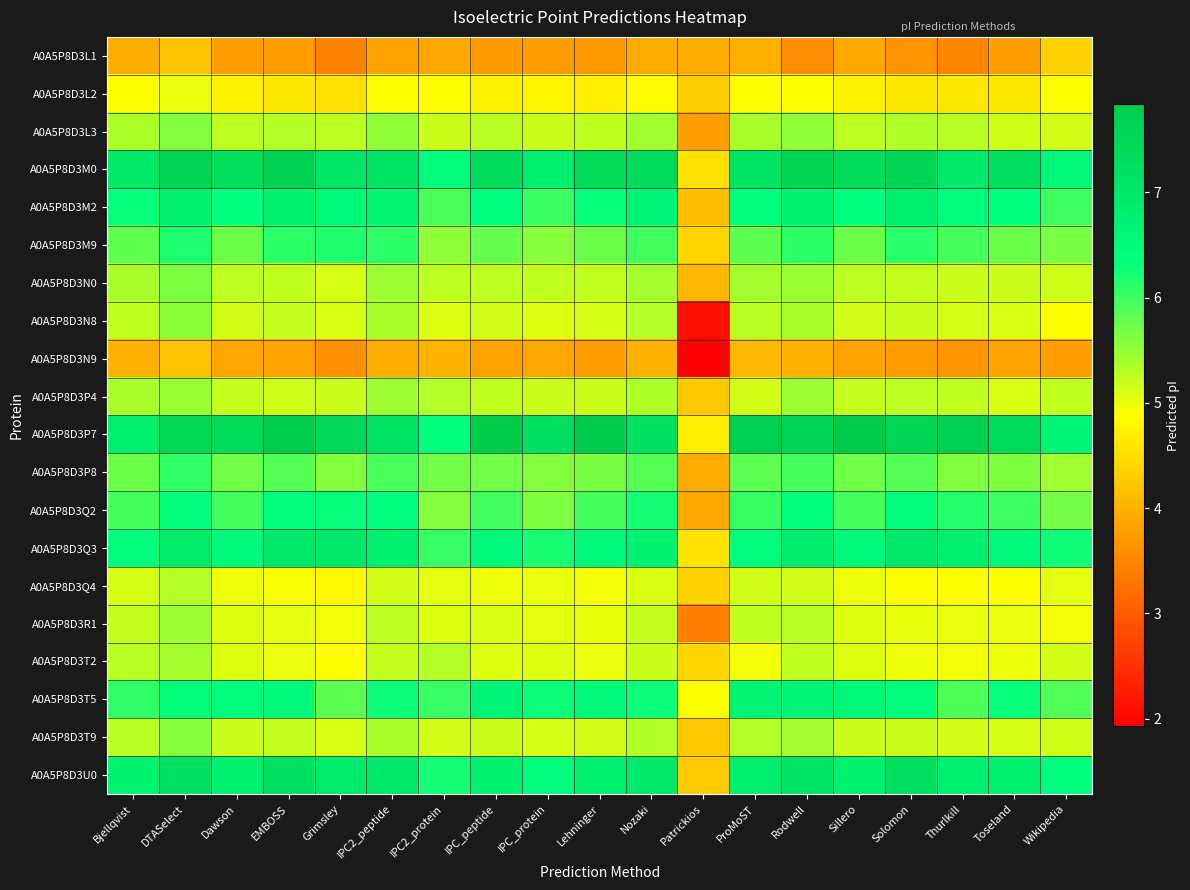

Reading left to right, list all the values displayed in this chart.

A0A5P8D3L1: Bjellqvist=3.9	DTASelect=4.2	Dawson=3.8	EMBOSS=3.8	Grimsley=3.4	IPC2_peptide=3.8	IPC2_protein=3.8	IPC_peptide=3.7	IPC_protein=3.7	Lehninger=3.7	Nozaki=3.9	Patrickios=3.9	ProMoST=4.0	Rodwell=3.6	Sillero=3.9	Solomon=3.6	Thurlkill=3.5	Toseland=3.8	Wikipedia=4.4
A0A5P8D3L2: Bjellqvist=4.9	DTASelect=5.0	Dawson=4.7	EMBOSS=4.6	Grimsley=4.5	IPC2_peptide=4.9	IPC2_protein=4.9	IPC_peptide=4.7	IPC_protein=4.8	Lehninger=4.7	Nozaki=4.8	Patrickios=4.3	ProMoST=4.9	Rodwell=4.9	Sillero=4.7	Solomon=4.6	Thurlkill=4.6	Toseland=4.6	Wikipedia=4.9
A0A5P8D3L3: Bjellqvist=5.4	DTASelect=5.6	Dawson=5.3	EMBOSS=5.3	Grimsley=5.3	IPC2_peptide=5.5	IPC2_protein=5.2	IPC_peptide=5.3	IPC_protein=5.2	Lehninger=5.2	Nozaki=5.4	Patrickios=3.8	ProMoST=5.4	Rodwell=5.5	Sillero=5.3	Solomon=5.3	Thurlkill=5.3	Toseland=5.2	Wikipedia=5.1
A0A5P8D3M0: Bjellqvist=7.0	DTASelect=7.5	Dawson=7.3	EMBOSS=7.7	Grimsley=7.1	IPC2_peptide=7.1	IPC2_protein=6.5	IPC_peptide=7.4	IPC_protein=6.8	Lehninger=7.4	Nozaki=7.4	Patrickios=4.5	ProMoST=7.1	Rodwell=7.6	Sillero=7.4	Solomon=7.6	Thurlkill=7.0	Toseland=7.3	Wikipedia=6.6
A0A5P8D3M2: Bjellqvist=6.3	DTASelect=6.8	Dawson=6.3	EMBOSS=6.8	Grimsley=6.6	IPC2_peptide=6.7	IPC2_protein=5.9	IPC_peptide=6.4	IPC_protein=6.0	Lehninger=6.3	Nozaki=6.6	Patrickios=4.1	ProMoST=6.4	Rodwell=6.7	Sillero=6.3	Solomon=6.8	Thurlkill=6.4	Toseland=6.4	Wikipedia=6.0
A0A5P8D3M9: Bjellqvist=5.8	DTASelect=6.2	Dawson=5.8	EMBOSS=6.1	Grimsley=6.2	IPC2_peptide=6.1	IPC2_protein=5.5	IPC_peptide=5.8	IPC_protein=5.5	Lehninger=5.7	Nozaki=6.0	Patrickios=4.4	ProMoST=5.8	Rodwell=6.1	Sillero=5.8	Solomon=6.1	Thurlkill=6.0	Toseland=5.7	Wikipedia=5.7
A0A5P8D3N0: Bjellqvist=5.4	DTASelect=5.6	Dawson=5.3	EMBOSS=5.2	Grimsley=5.1	IPC2_peptide=5.4	IPC2_protein=5.3	IPC_peptide=5.3	IPC_protein=5.2	Lehninger=5.2	Nozaki=5.4	Patrickios=4.1	ProMoST=5.4	Rodwell=5.5	Sillero=5.3	Solomon=5.2	Thurlkill=5.2	Toseland=5.2	Wikipedia=5.2
A0A5P8D3N8: Bjellqvist=5.2	DTASelect=5.5	Dawson=5.2	EMBOSS=5.2	Grimsley=5.1	IPC2_peptide=5.4	IPC2_protein=5.1	IPC_peptide=5.2	IPC_protein=5.1	Lehninger=5.1	Nozaki=5.3	Patrickios=2.1	ProMoST=5.3	Rodwell=5.4	Sillero=5.2	Solomon=5.2	Thurlkill=5.1	Toseland=5.1	Wikipedia=4.9
A0A5P8D3N9: Bjellqvist=4.0	DTASelect=4.2	Dawson=3.9	EMBOSS=3.8	Grimsley=3.6	IPC2_peptide=3.9	IPC2_protein=4.0	IPC_peptide=3.8	IPC_protein=3.9	Lehninger=3.8	Nozaki=4.0	Patrickios=1.9	ProMoST=4.0	Rodwell=4.0	Sillero=3.8	Solomon=3.7	Thurlkill=3.7	Toseland=3.8	Wikipedia=3.8
A0A5P8D3P4: Bjellqvist=5.4	DTASelect=5.5	Dawson=5.2	EMBOSS=5.2	Grimsley=5.2	IPC2_peptide=5.4	IPC2_protein=5.3	IPC_peptide=5.2	IPC_protein=5.2	Lehninger=5.2	Nozaki=5.4	Patrickios=4.3	ProMoST=5.2	Rodwell=5.4	Sillero=5.2	Solomon=5.3	Thurlkill=5.2	Toseland=5.1	Wikipedia=5.2
A0A5P8D3P7: Bjellqvist=6.8	DTASelect=7.5	Dawson=7.4	EMBOSS=7.8	Grimsley=7.5	IPC2_peptide=7.1	IPC2_protein=6.3	IPC_peptide=7.8	IPC_protein=7.2	Lehninger=7.8	Nozaki=7.2	Patrickios=4.7	ProMoST=7.7	Rodwell=7.6	Sillero=7.8	Solomon=7.5	Thurlkill=7.7	Toseland=7.4	Wikipedia=6.6
A0A5P8D3P8: Bjellqvist=5.7	DTASelect=6.1	Dawson=5.7	EMBOSS=5.9	Grimsley=5.6	IPC2_peptide=5.9	IPC2_protein=5.7	IPC_peptide=5.7	IPC_protein=5.6	Lehninger=5.7	Nozaki=5.9	Patrickios=3.9	ProMoST=5.8	Rodwell=6.0	Sillero=5.7	Solomon=5.9	Thurlkill=5.6	Toseland=5.6	Wikipedia=5.4
A0A5P8D3Q2: Bjellqvist=5.9	DTASelect=6.4	Dawson=6.0	EMBOSS=6.4	Grimsley=6.3	IPC2_peptide=6.4	IPC2_protein=5.6	IPC_peptide=6.0	IPC_protein=5.6	Lehninger=6.0	Nozaki=6.2	Patrickios=3.9	ProMoST=6.0	Rodwell=6.3	Sillero=6.0	Solomon=6.5	Thurlkill=6.1	Toseland=6.0	Wikipedia=5.7
A0A5P8D3Q3: Bjellqvist=6.4	DTASelect=7.0	Dawson=6.5	EMBOSS=7.0	Grimsley=7.0	IPC2_peptide=6.8	IPC2_protein=6.0	IPC_peptide=6.5	IPC_protein=6.2	Lehninger=6.5	Nozaki=6.7	Patrickios=4.5	ProMoST=6.5	Rodwell=6.9	Sillero=6.5	Solomon=7.0	Thurlkill=6.8	Toseland=6.5	Wikipedia=6.3
A0A5P8D3Q4: Bjellqvist=5.1	DTASelect=5.3	Dawson=5.0	EMBOSS=4.9	Grimsley=4.8	IPC2_peptide=5.2	IPC2_protein=5.1	IPC_peptide=5.0	IPC_protein=5.0	Lehninger=5.0	Nozaki=5.1	Patrickios=4.4	ProMoST=5.1	Rodwell=5.2	Sillero=5.0	Solomon=4.9	Thurlkill=4.9	Toseland=4.9	Wikipedia=5.1
A0A5P8D3R1: Bjellqvist=5.2	DTASelect=5.4	Dawson=5.1	EMBOSS=5.1	Grimsley=5.0	IPC2_peptide=5.3	IPC2_protein=5.1	IPC_peptide=5.1	IPC_protein=5.1	Lehninger=5.0	Nozaki=5.2	Patrickios=3.4	ProMoST=5.2	Rodwell=5.3	Sillero=5.1	Solomon=5.0	Thurlkill=5.0	Toseland=5.0	Wikipedia=4.9
A0A5P8D3T2: Bjellqvist=5.3	DTASelect=5.4	Dawson=5.1	EMBOSS=5.0	Grimsley=4.9	IPC2_peptide=5.2	IPC2_protein=5.3	IPC_peptide=5.1	IPC_protein=5.1	Lehninger=5.0	Nozaki=5.2	Patrickios=4.4	ProMoST=5.0	Rodwell=5.2	Sillero=5.1	Solomon=5.0	Thurlkill=5.0	Toseland=5.0	Wikipedia=5.2
A0A5P8D3T5: Bjellqvist=6.1	DTASelect=6.5	Dawson=6.5	EMBOSS=6.5	Grimsley=5.8	IPC2_peptide=6.3	IPC2_protein=6.0	IPC_peptide=6.6	IPC_protein=6.3	Lehninger=6.6	Nozaki=6.3	Patrickios=4.9	ProMoST=6.7	Rodwell=6.6	Sillero=6.6	Solomon=6.4	Thurlkill=5.9	Toseland=6.3	Wikipedia=5.9
A0A5P8D3T9: Bjellqvist=5.3	DTASelect=5.5	Dawson=5.2	EMBOSS=5.2	Grimsley=5.1	IPC2_peptide=5.4	IPC2_protein=5.1	IPC_peptide=5.2	IPC_protein=5.1	Lehninger=5.1	Nozaki=5.3	Patrickios=4.2	ProMoST=5.3	Rodwell=5.4	Sillero=5.2	Solomon=5.2	Thurlkill=5.1	Toseland=5.1	Wikipedia=5.2
A0A5P8D3U0: Bjellqvist=6.7	DTASelect=7.2	Dawson=6.8	EMBOSS=7.2	Grimsley=6.9	IPC2_peptide=7.0	IPC2_protein=6.2	IPC_peptide=6.8	IPC_protein=6.4	Lehninger=6.8	Nozaki=7.0	Patrickios=4.3	ProMoST=6.8	Rodwell=7.1	Sillero=6.8	Solomon=7.2	Thurlkill=6.8	Toseland=6.8	Wikipedia=6.4